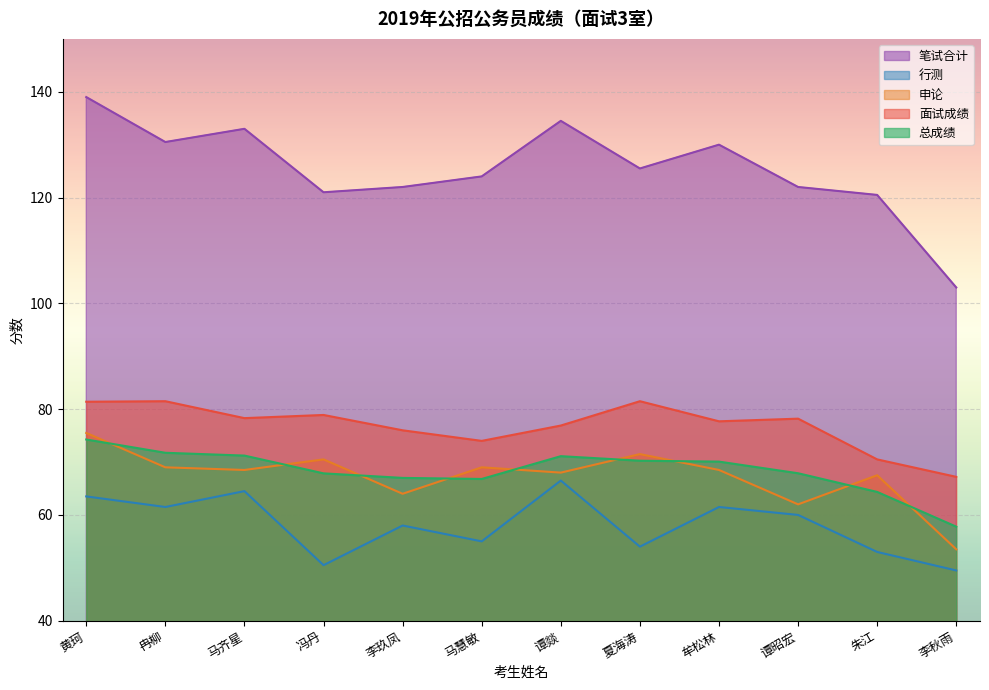

What is the maximum value for 笔试合计?

139.0